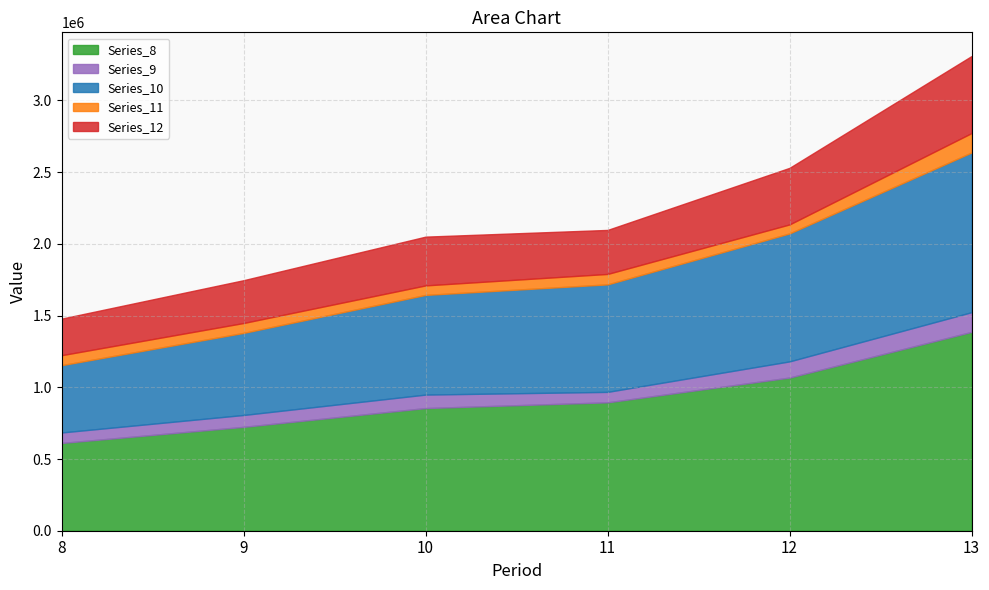

Which series has the largest total across all categories?

Series_8